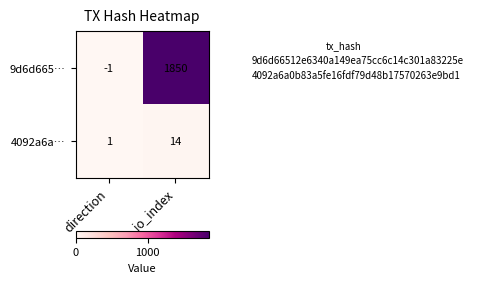

At which category is the sum across all series the highest?

io_index